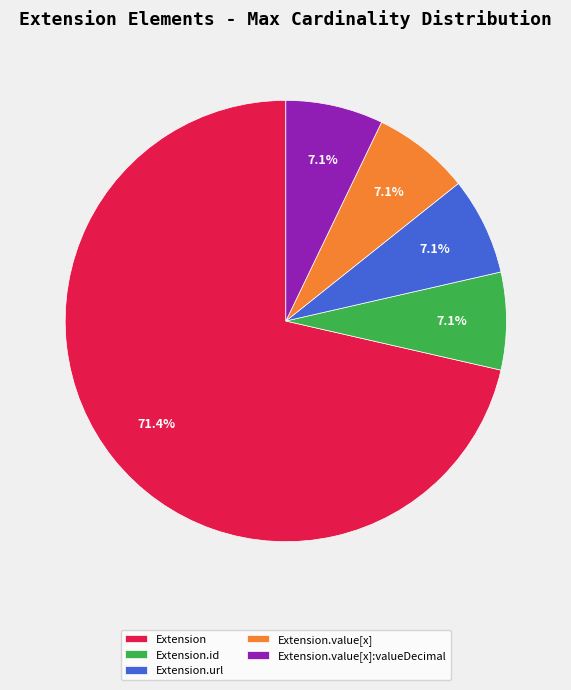

Which slice is the largest?

Extension